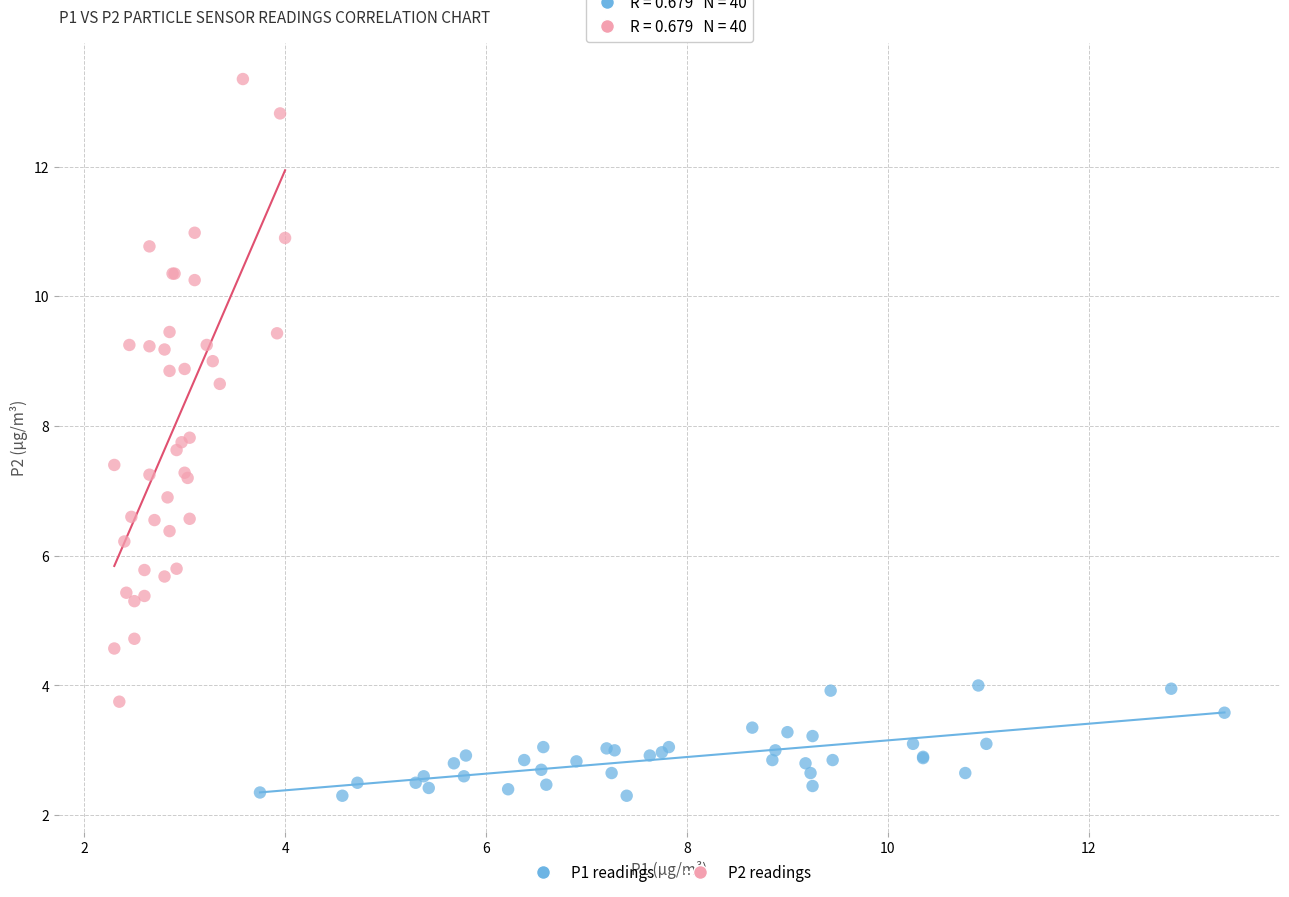

Which series contains the highest Y value?

P2 readings